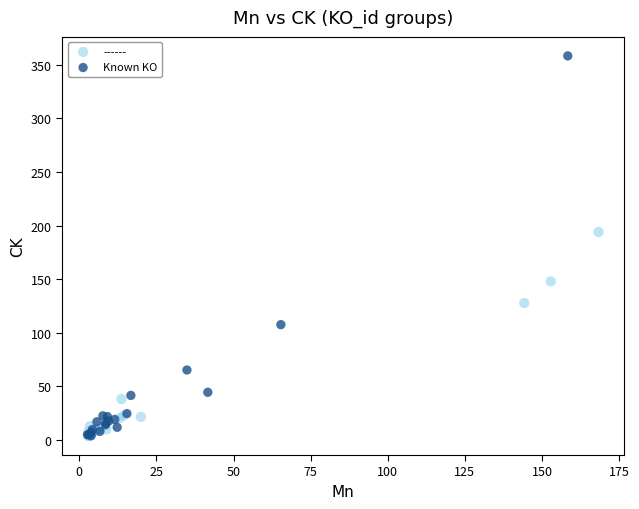

Which series has the largest Y range (max minus min)?

Known KO